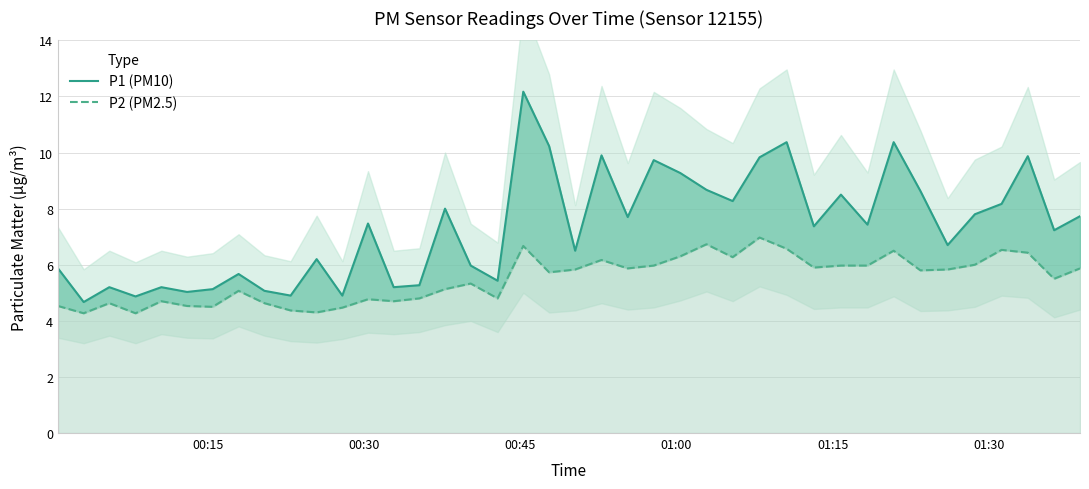

The P2 (PM2.5) series shows 6.1 at 00:45. True or false?

False